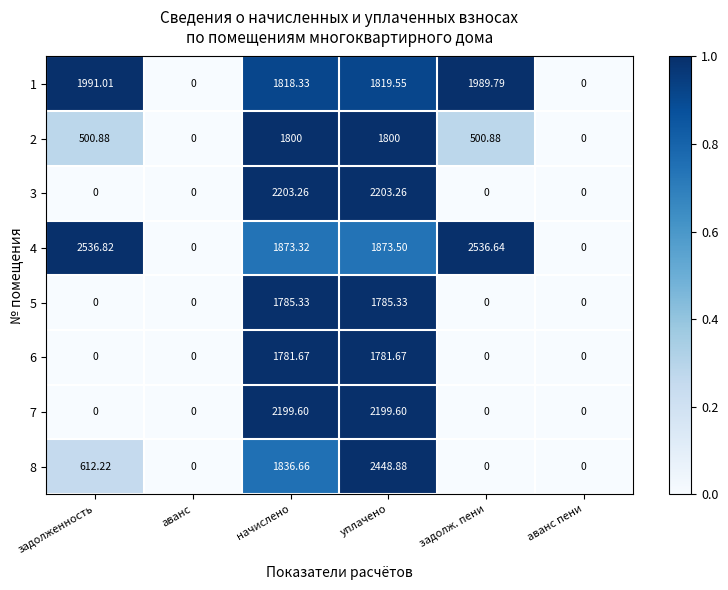

At which label does 1 reach its peak?

задолженность